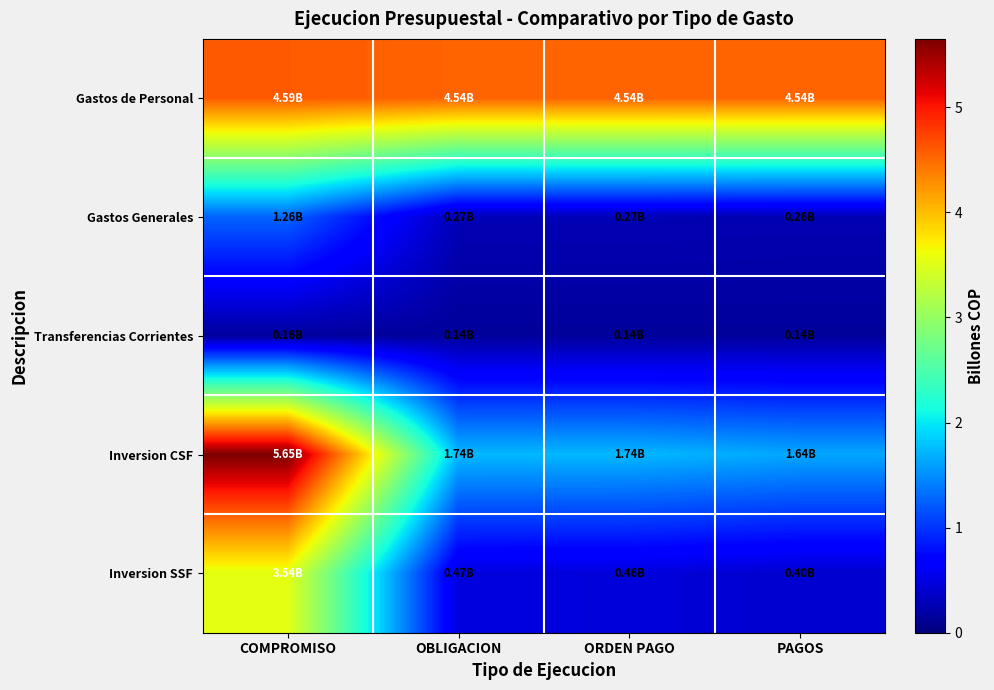

Which has a higher value, ORDEN PAGO or PAGOS?

ORDEN PAGO